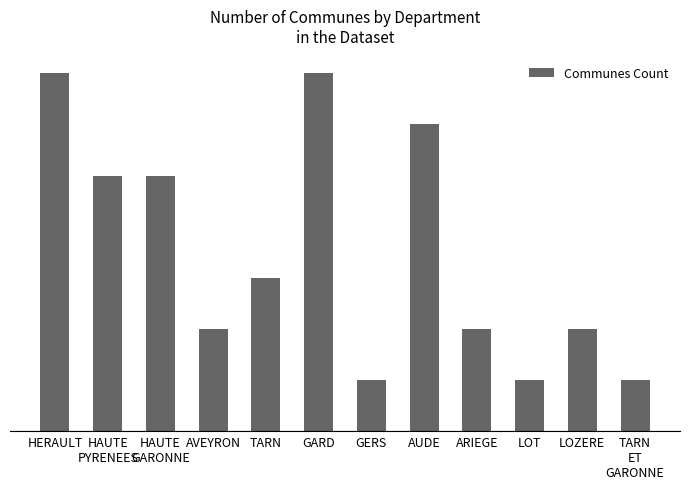

Is it true that the value at AUDE is 6?

True